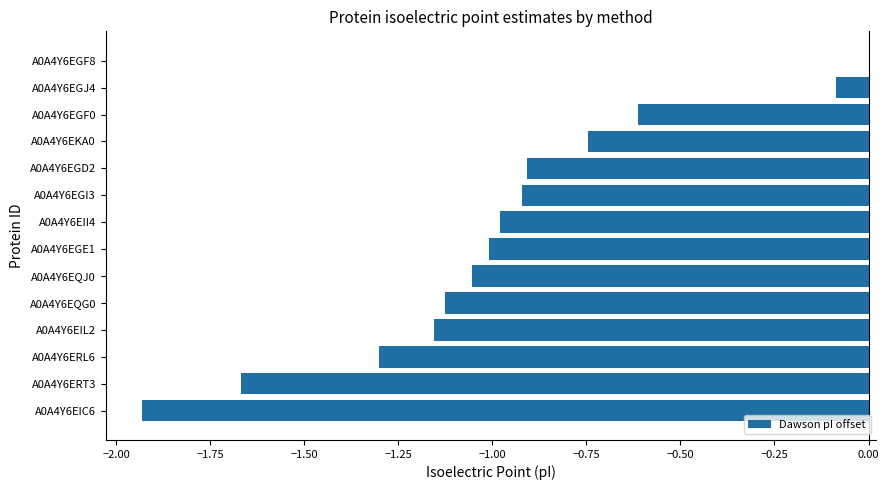

The chart shows a value of -1.3 at A0A4Y6ERL6. True or false?

True